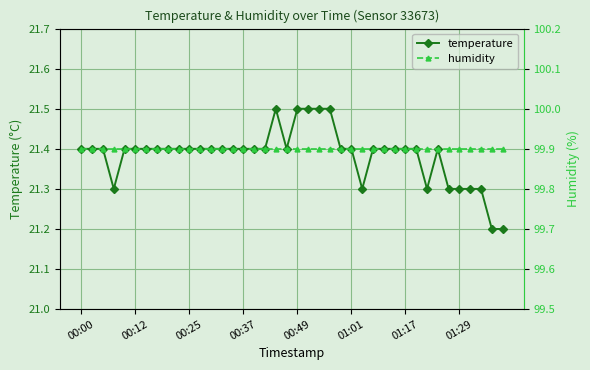

Is the value of temperature at 16 greater than the value of humidity at 37?

No